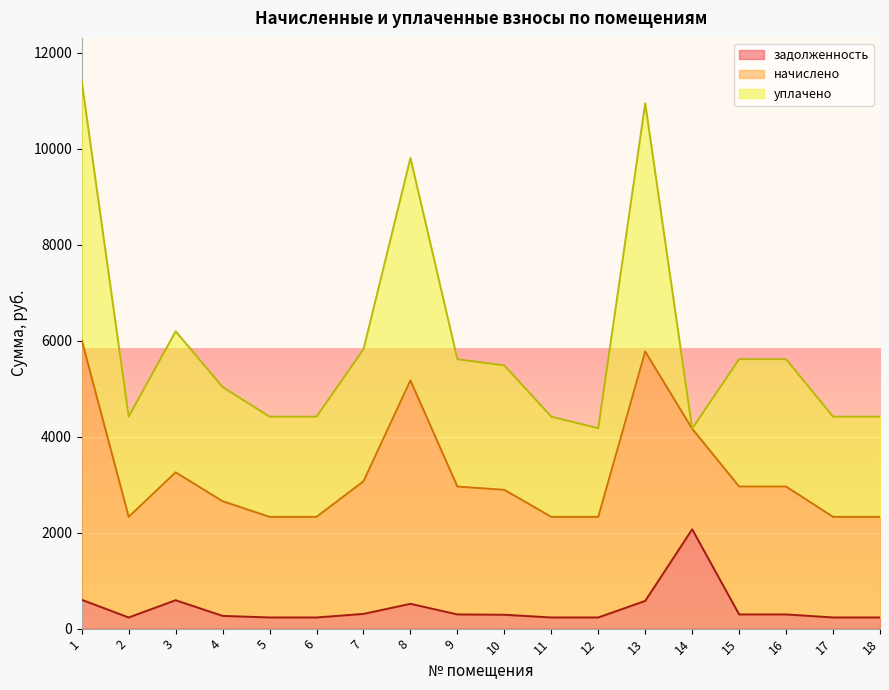

In задолженность, how many points are lower than both neighbors (excluding endpoints)?

1